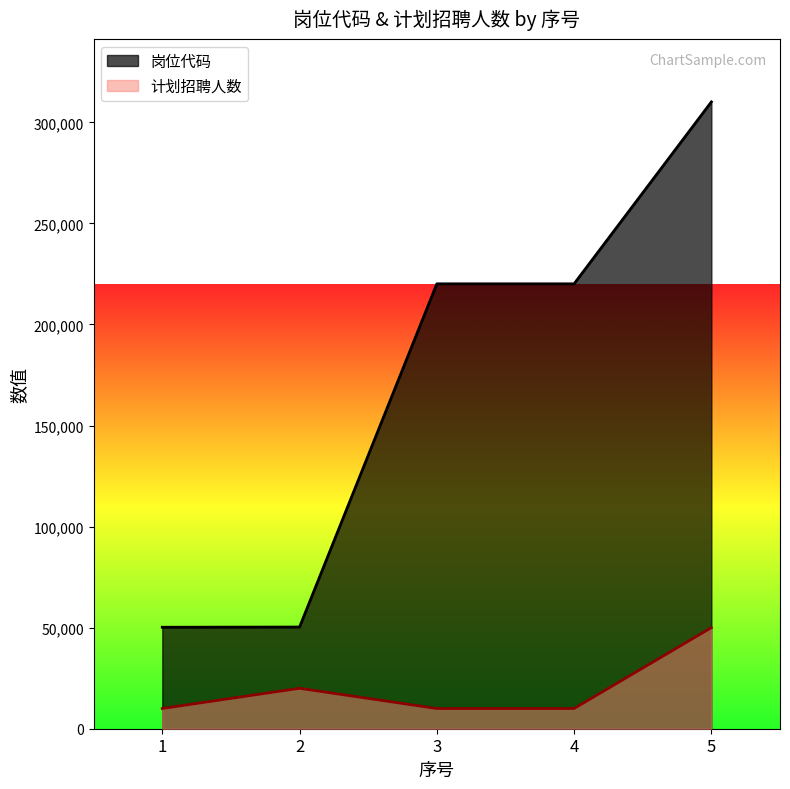

Does the chart have visible grid lines?

No